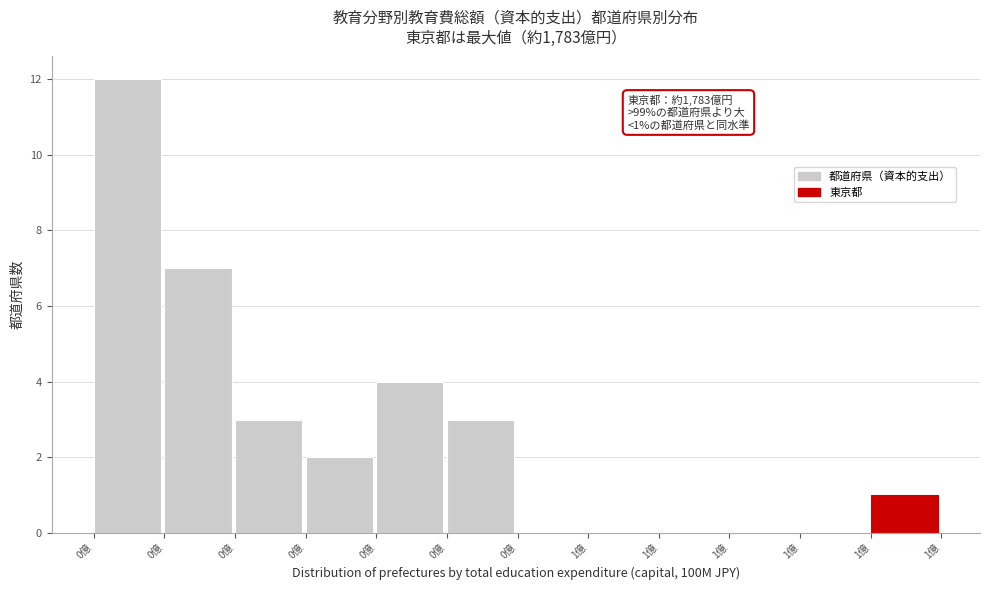

Count the number of data series in this chart.

1